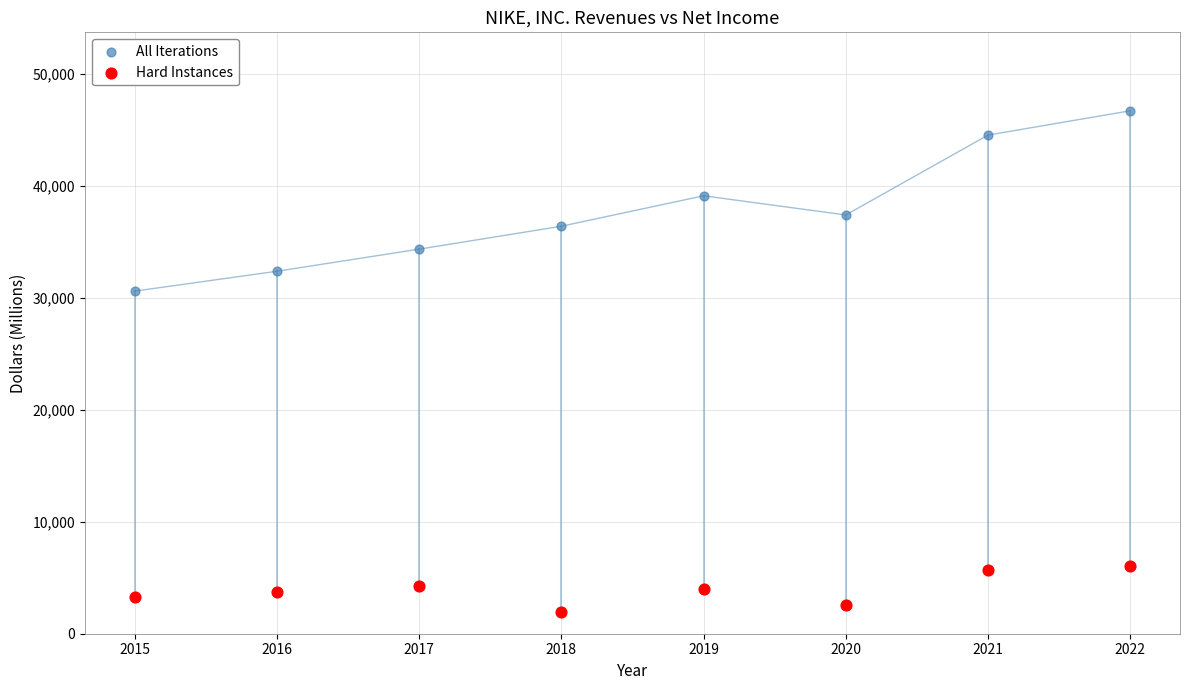

Across all series, what Y value is closest to 24321?

30601